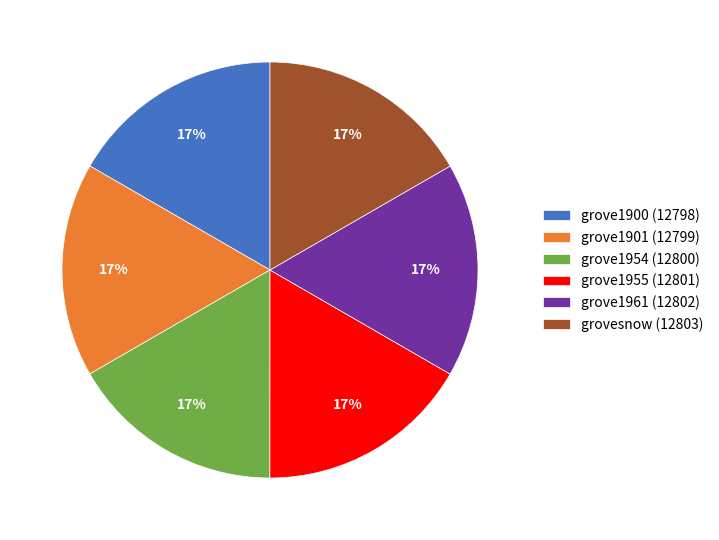

The grove1961 (12802) slice represents 17% of the pie. True or false?

True